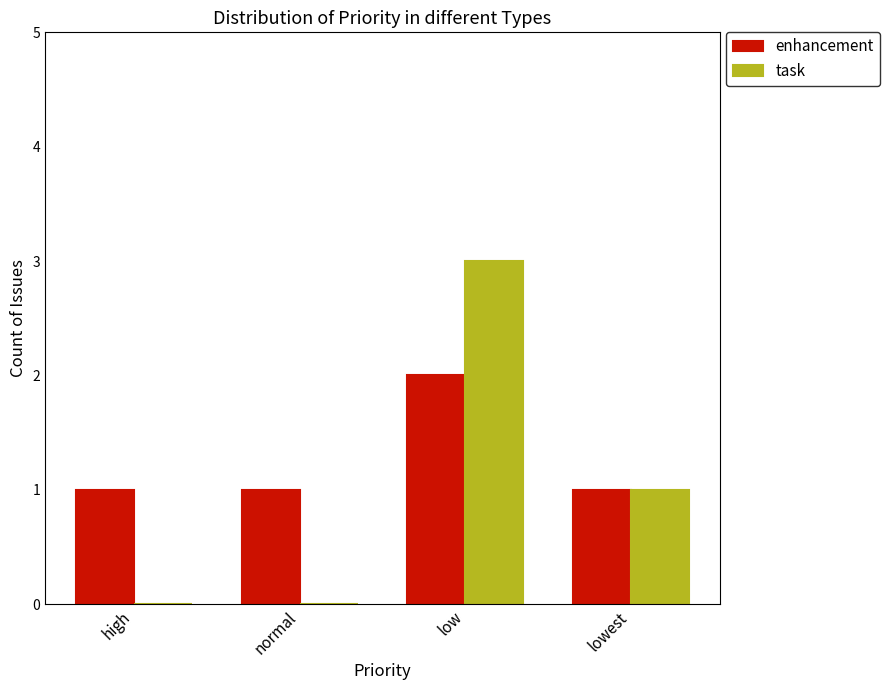

Reading left to right, what are all the values shown in this chart?

enhancement: high=1	normal=1	low=2	lowest=1
task: high=0	normal=0	low=3	lowest=1